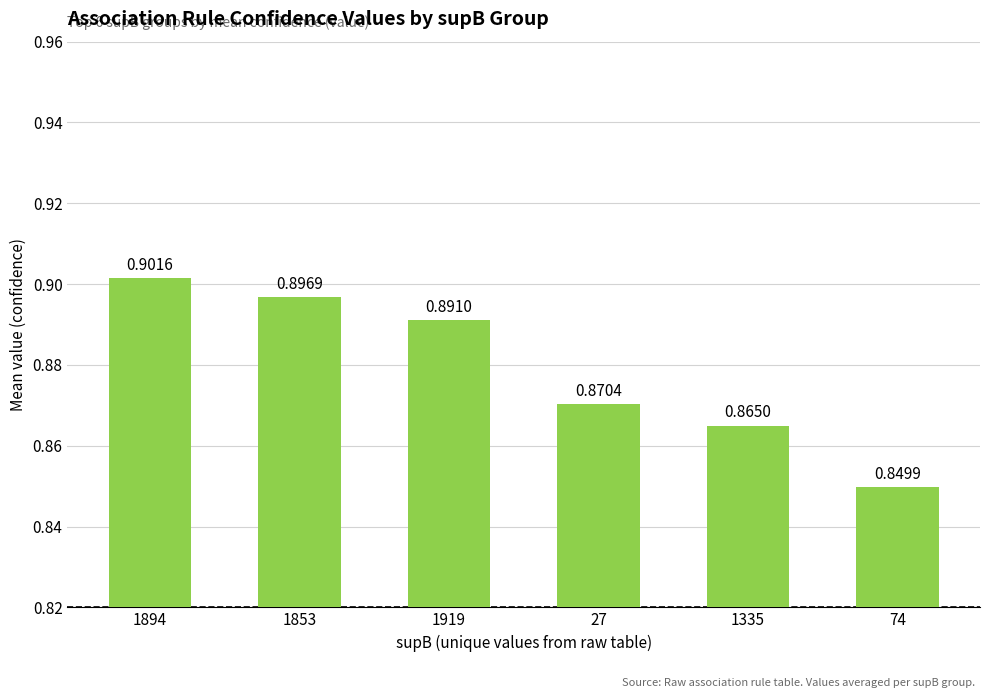

Which label corresponds to the smallest value in the chart?

74